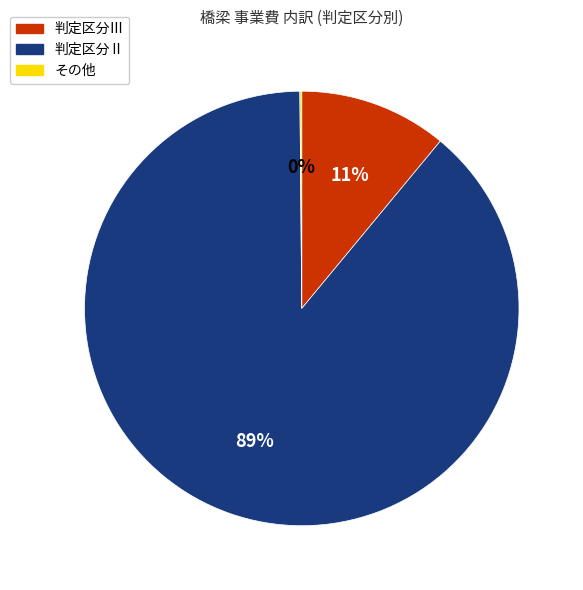

To the nearest percent, what is the difference between the largest and smallest slice percentages?

89%